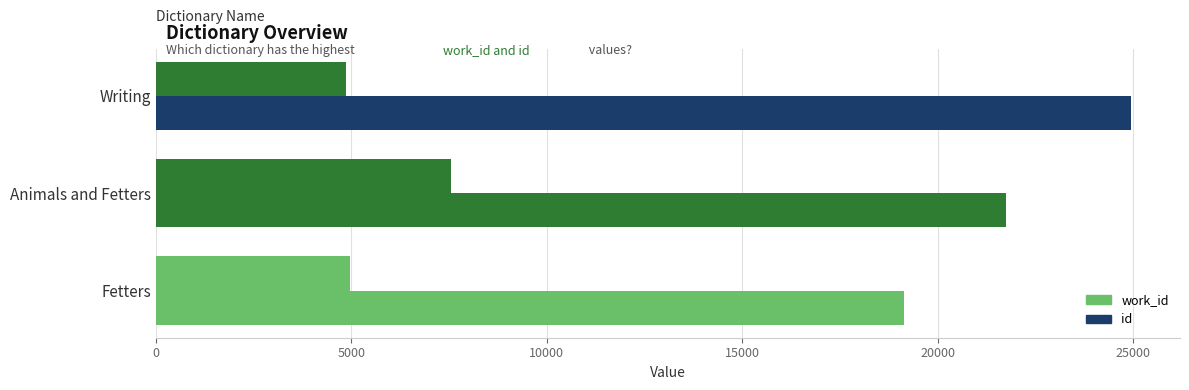

How many series are shown in this chart?

2